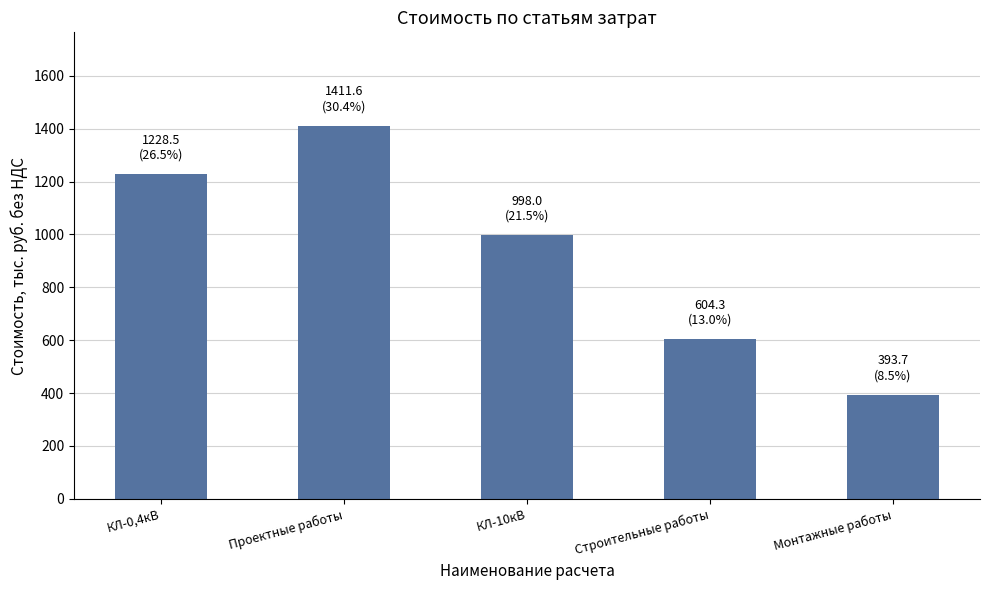

How many data points are less than 997?

2